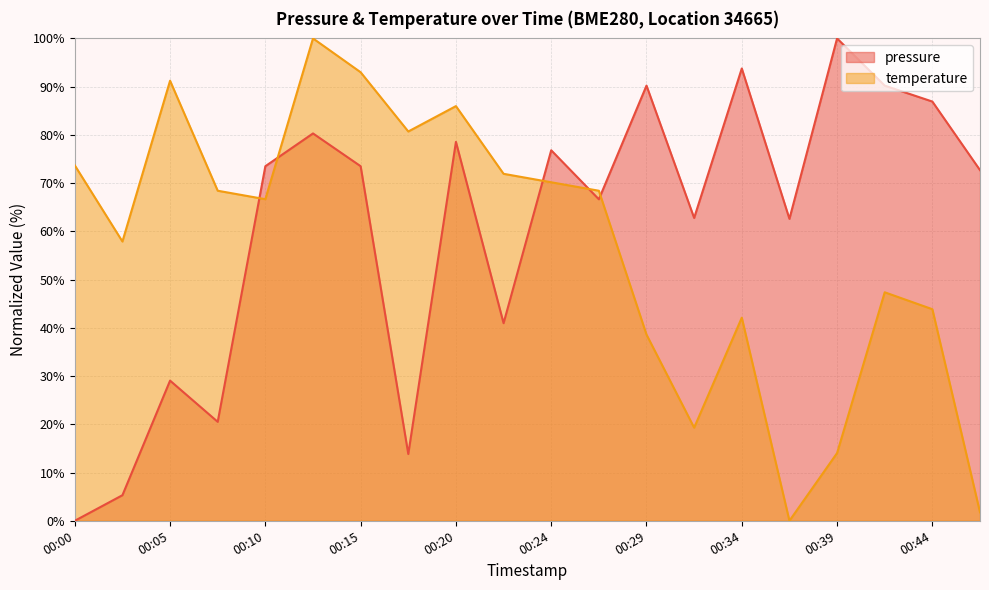

Which series changed the most between 00:05 and 00:34?

pressure